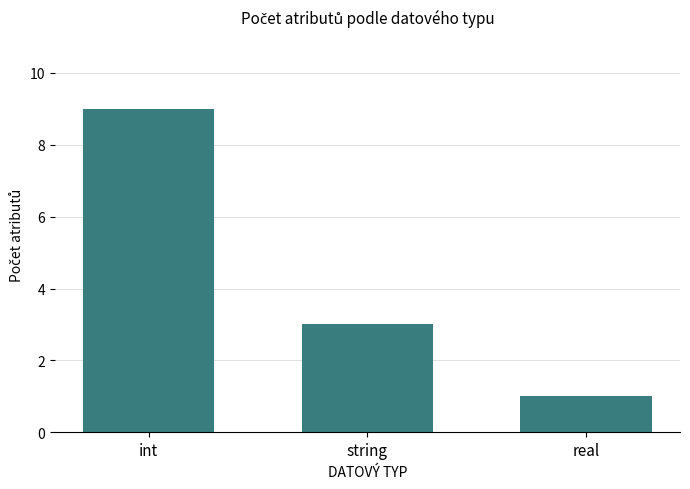

Reading left to right, list all the values displayed in this chart.

int=9	string=3	real=1